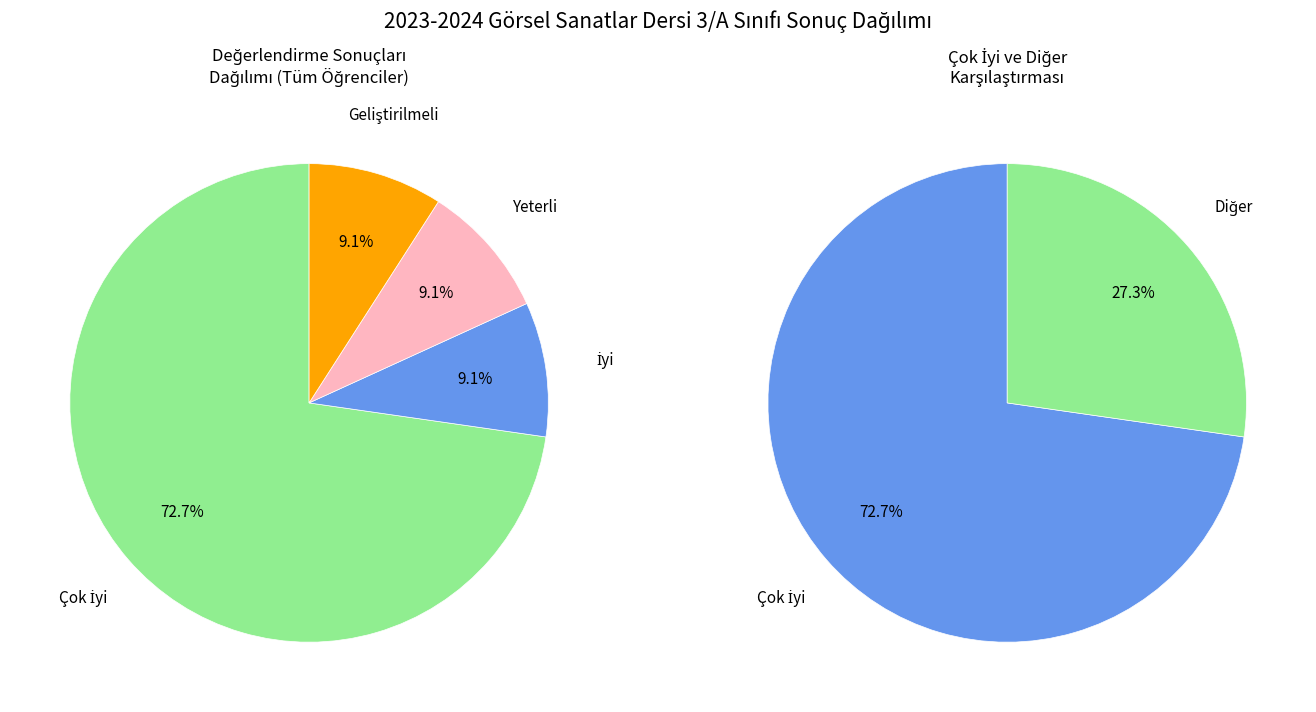

Combined, what portion of the pie is Geliştirilmeli and İyi?

18.2%